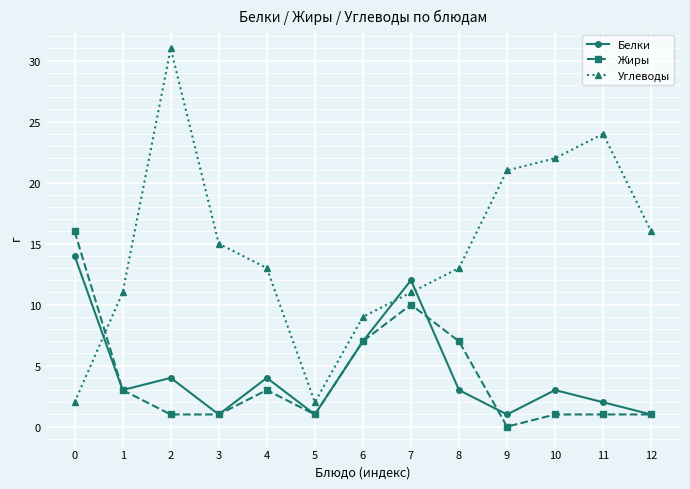

At 0, list the series in order from smallest to largest.

Углеводы, Белки, Жиры